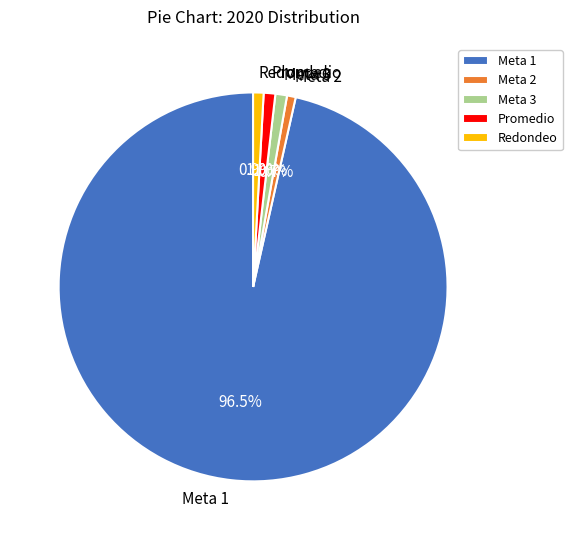

To the nearest percent, what is the average slice percentage?

20%